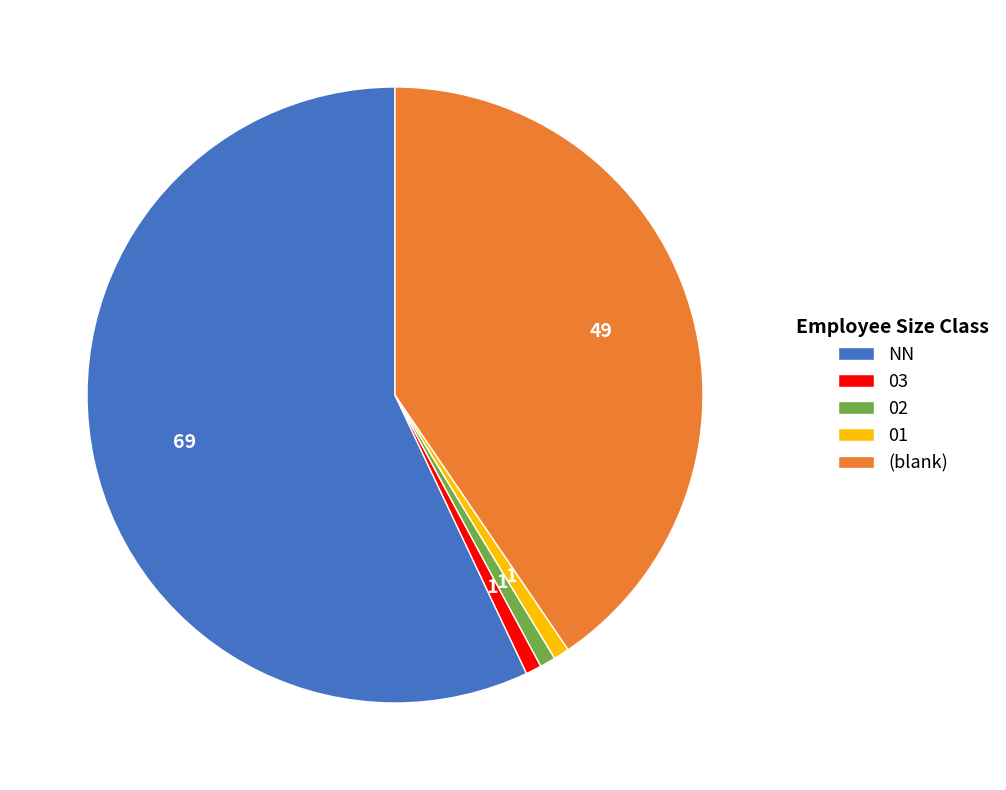

What is the largest slice in the pie chart?

NN